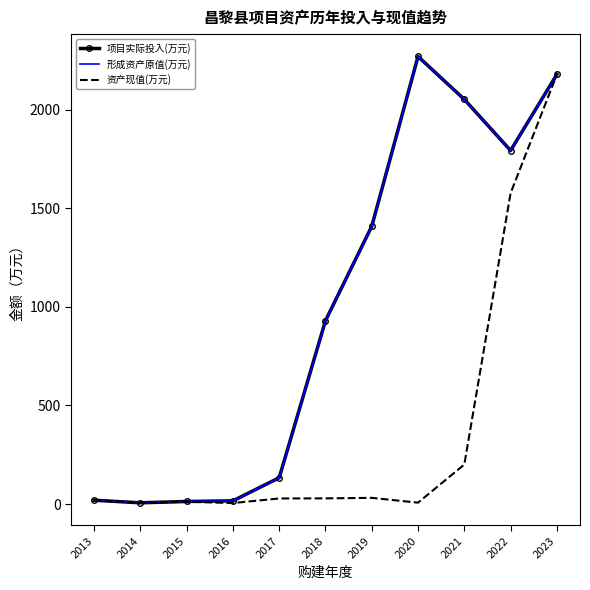

At which label is 项目实际投入(万元) closest to 1138?

2018